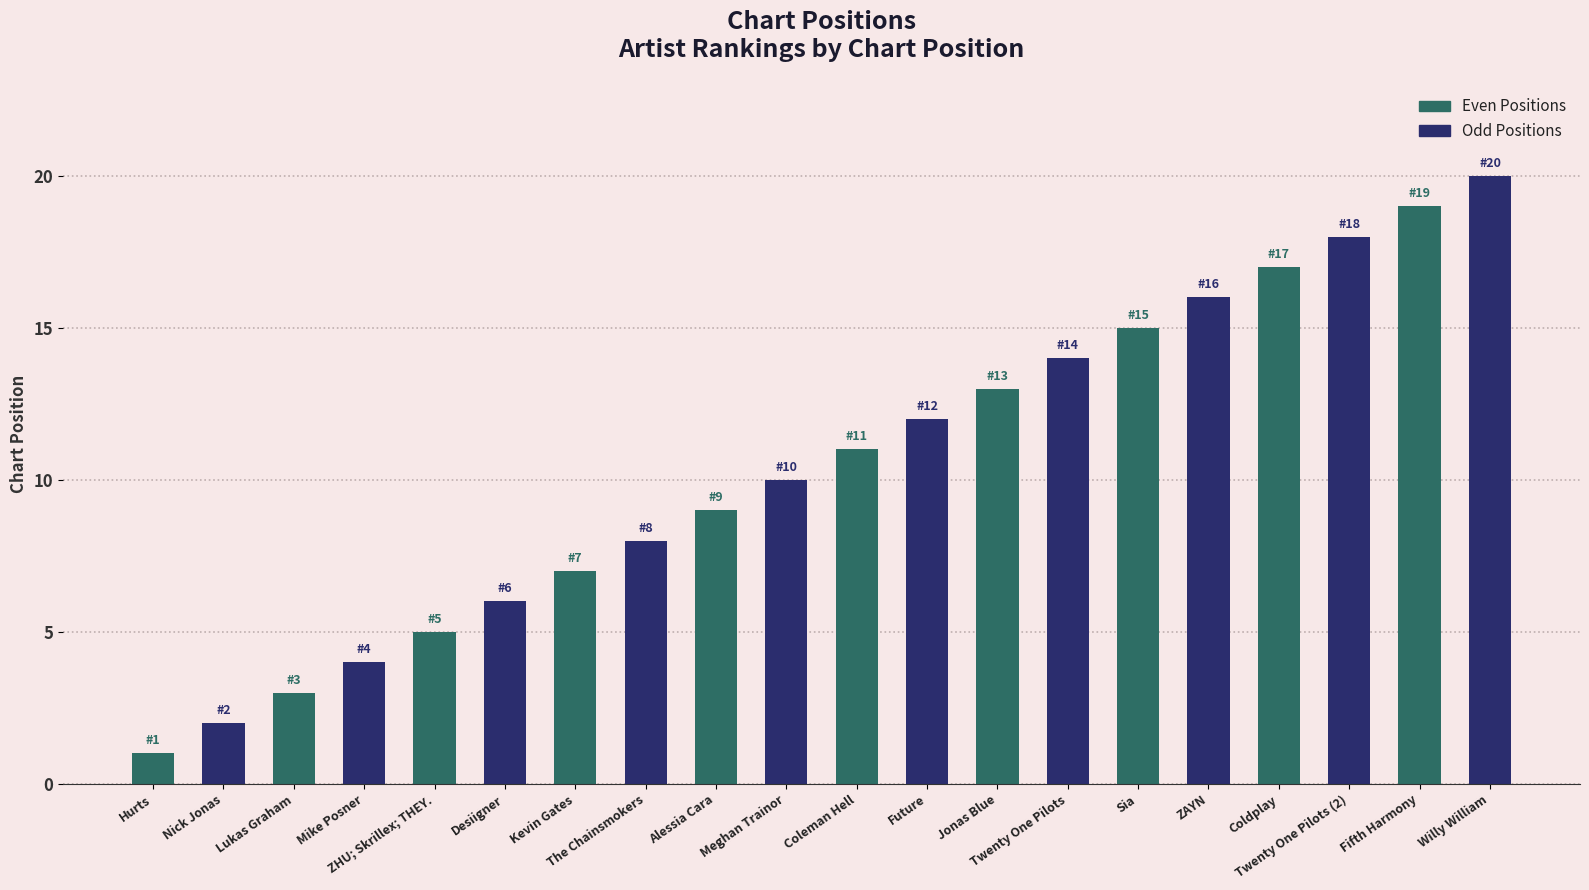

List the series in order of their peak value, lowest first.

Even Positions, Odd Positions